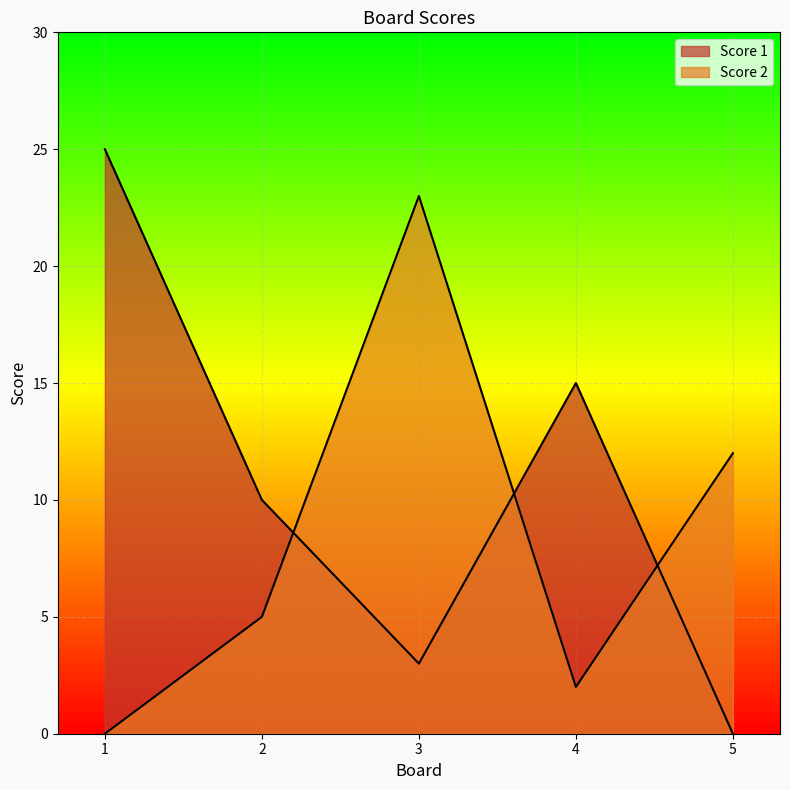

How many values in the Score 1 series exceed 10?

2